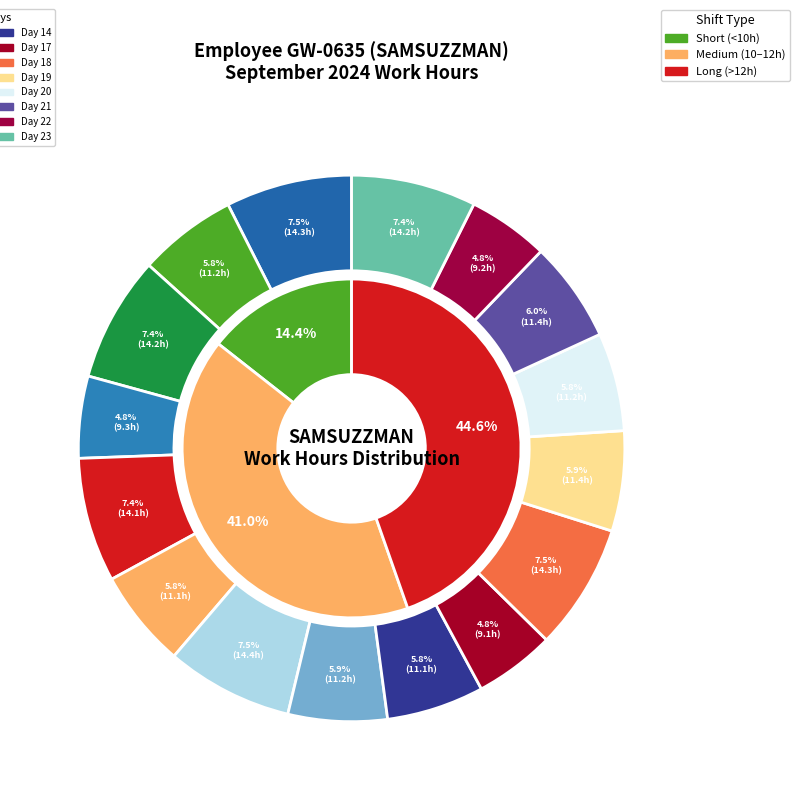

Count the number of slices in the pie.

16